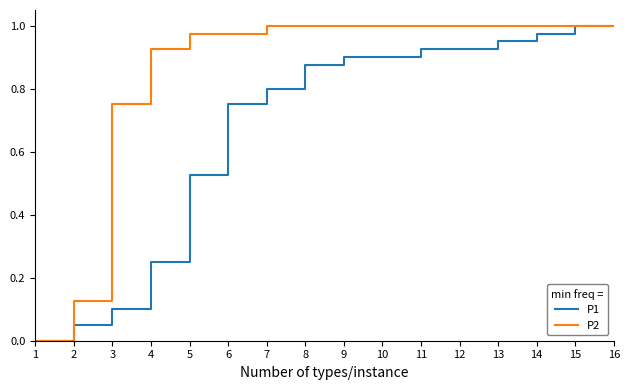

Which series has the largest total across all categories?

P2